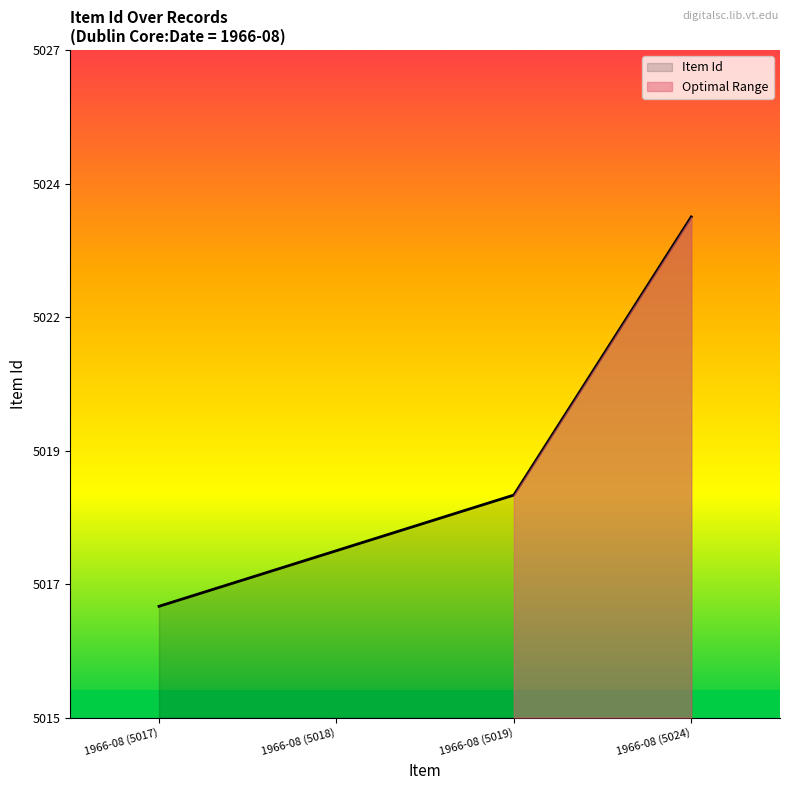

What position from the left is 1966-08 (5017)?

1